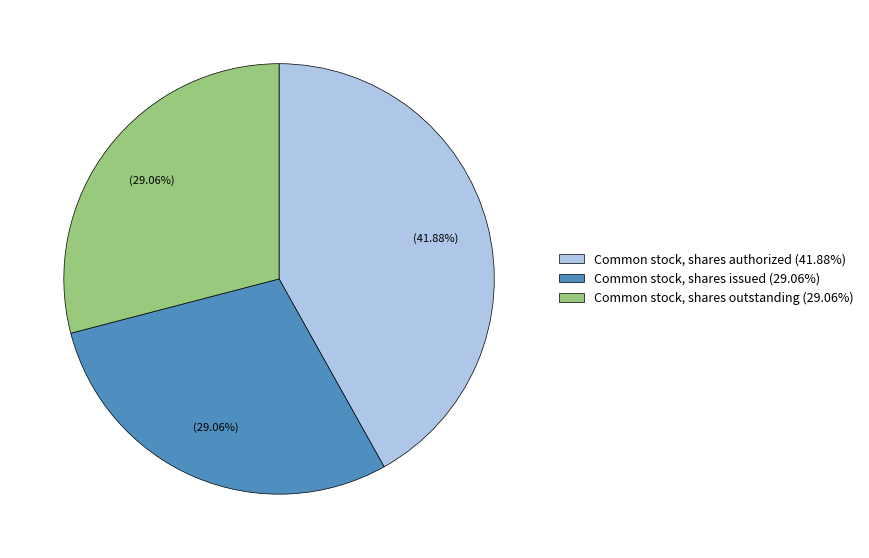

Is there a majority slice in this chart?

No